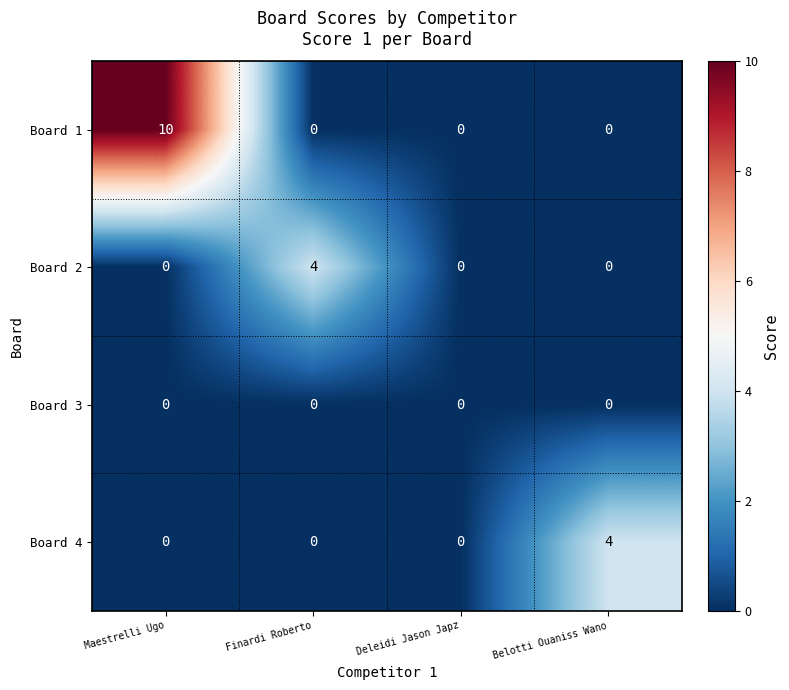

How many data points in Board 2 are above 0?

1